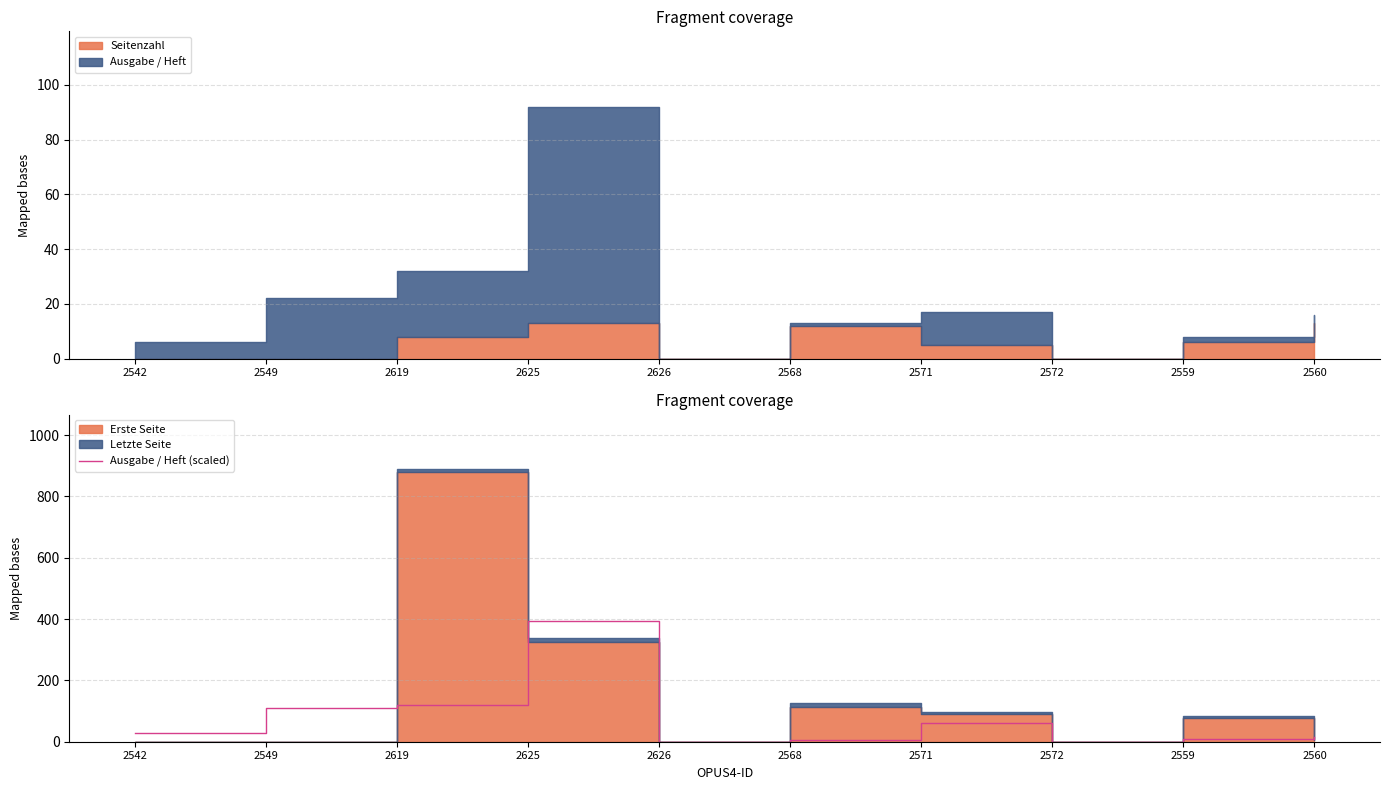

How many points are lower than both their immediate neighbors (excluding endpoints)?

2